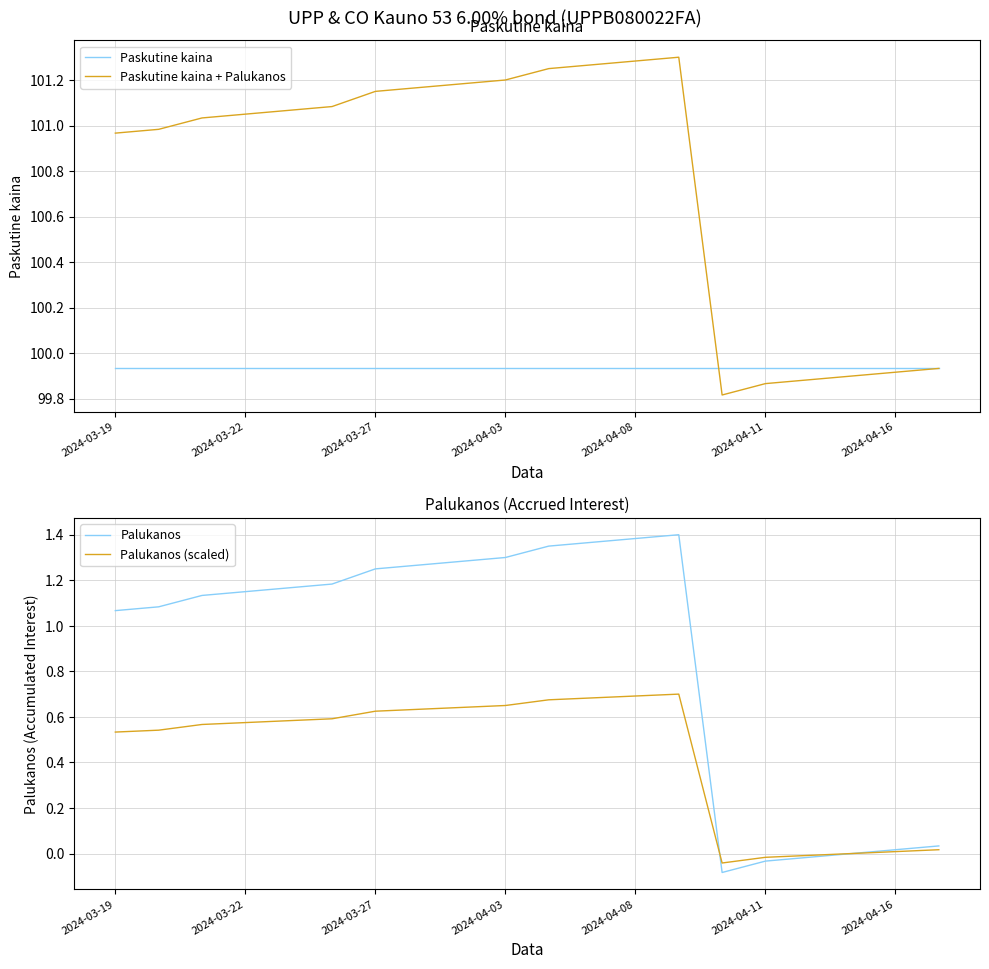

How many lines are shown in the chart?

4